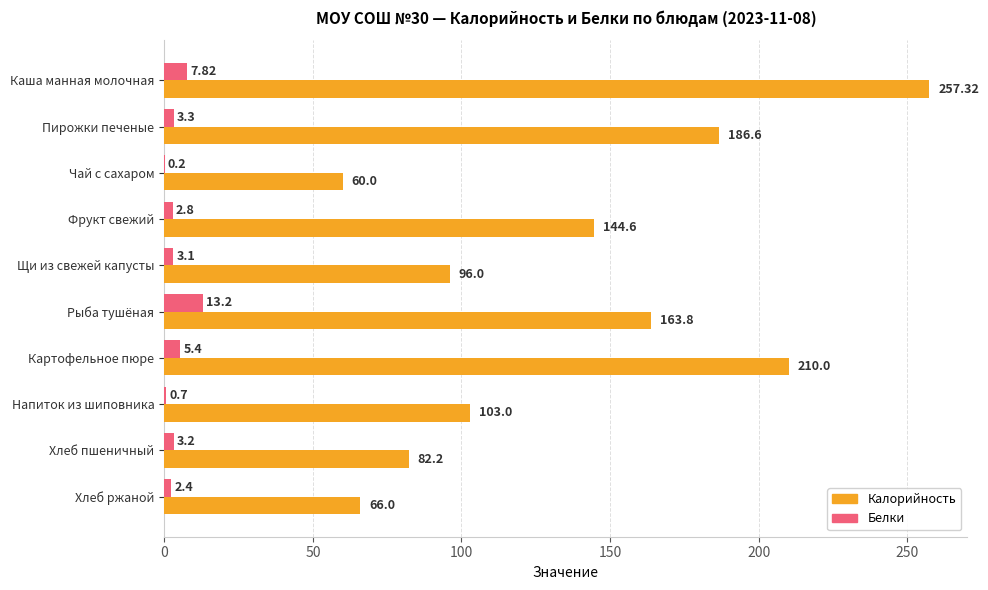

What is the sum of the Калорийность values at Щи из свежей капусты and Картофельное пюре?

306.0